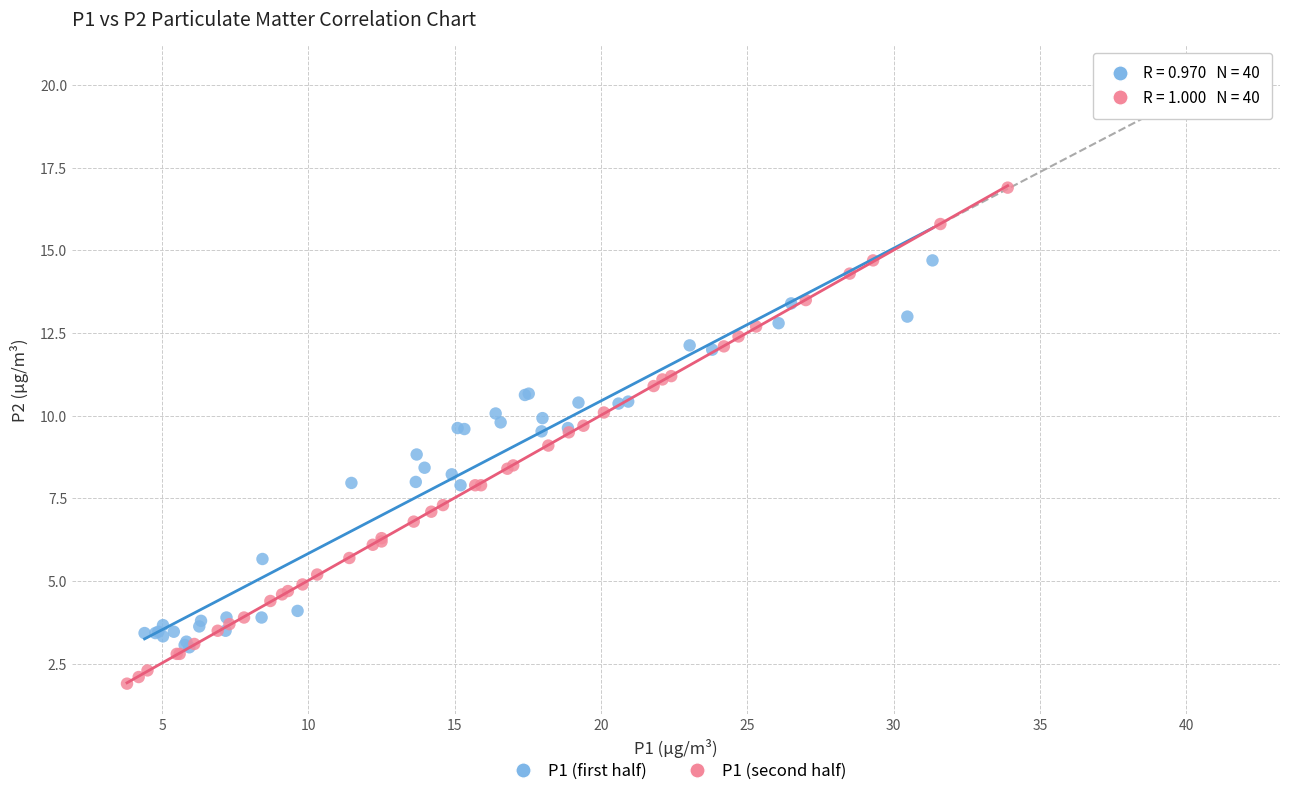

Which series reaches the minimum Y coordinate?

P1 (second half)